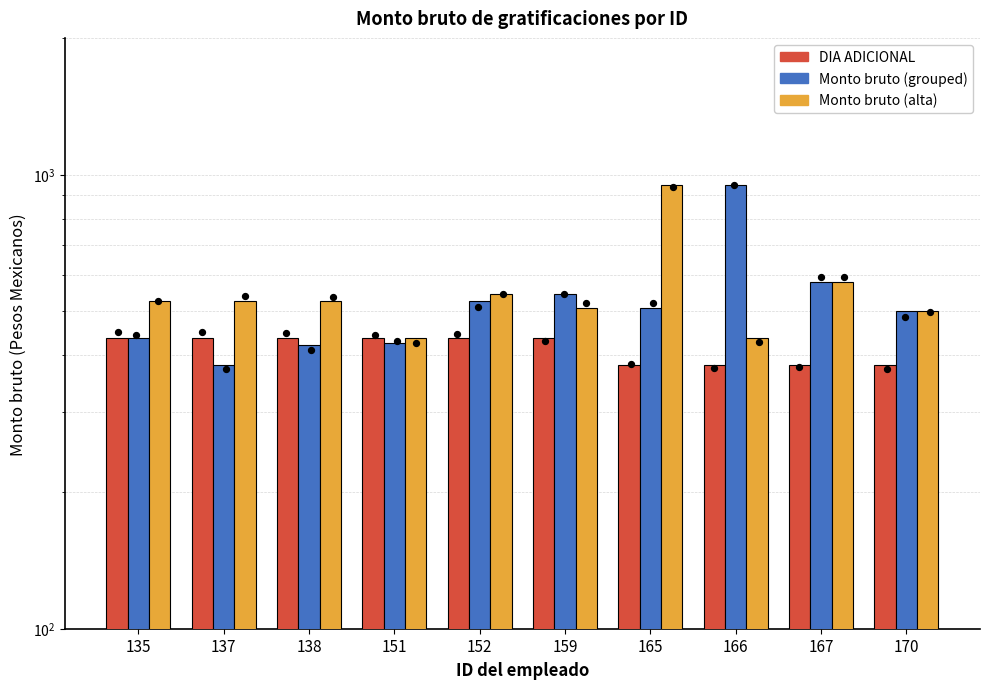

At which category is the sum across all series the highest?

165